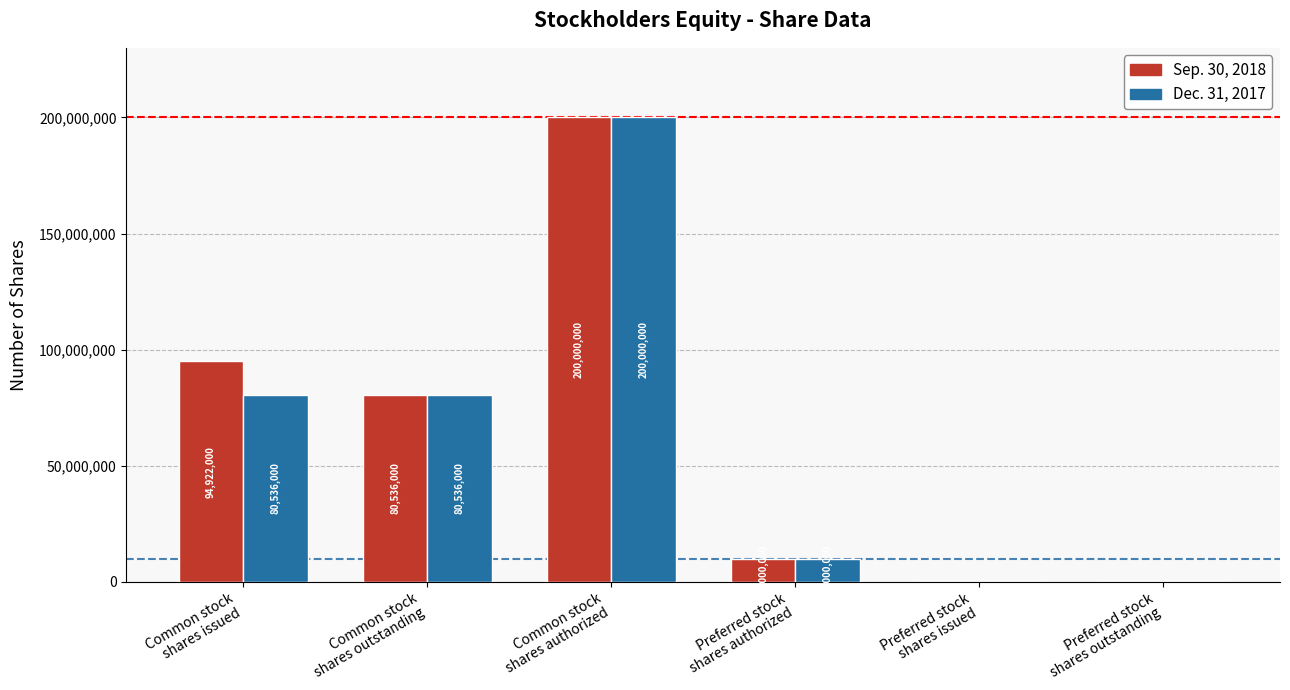

What is the sum of all Dec. 31, 2017 values?

371072000